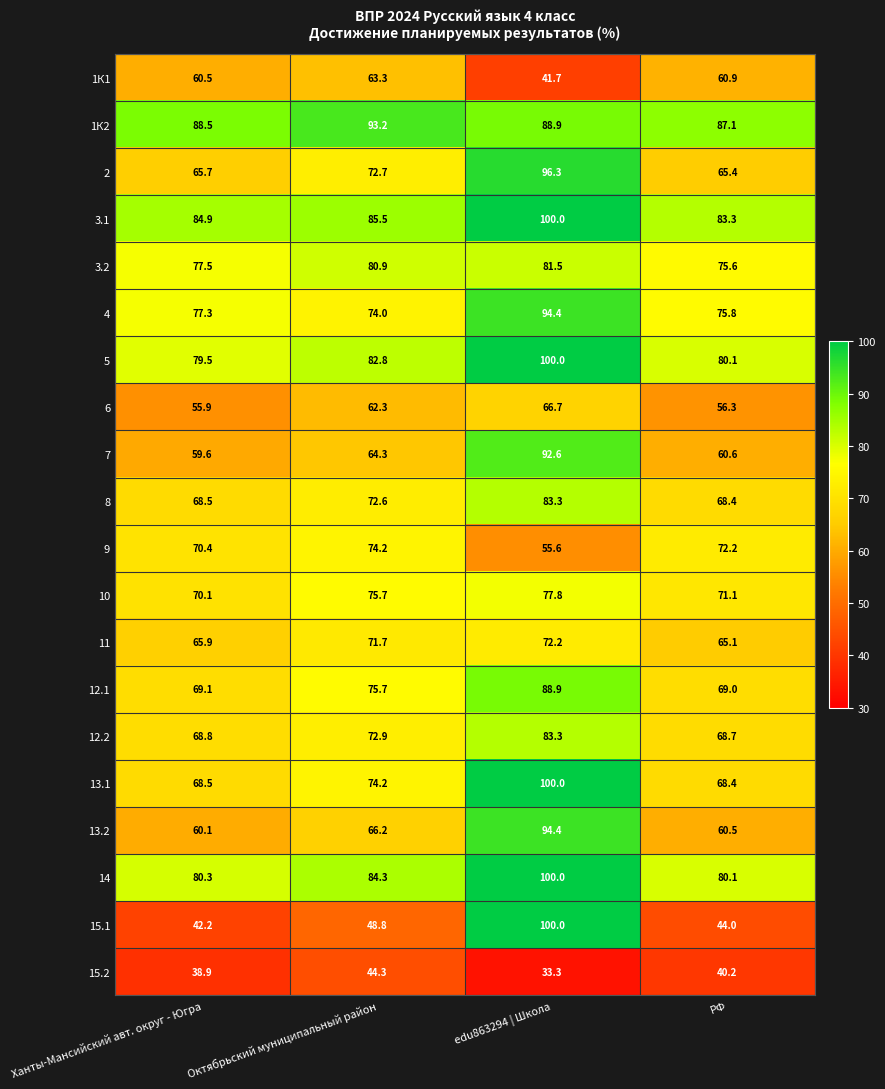

Which label corresponds to the smallest value in the chart?

edu863294 | Школа